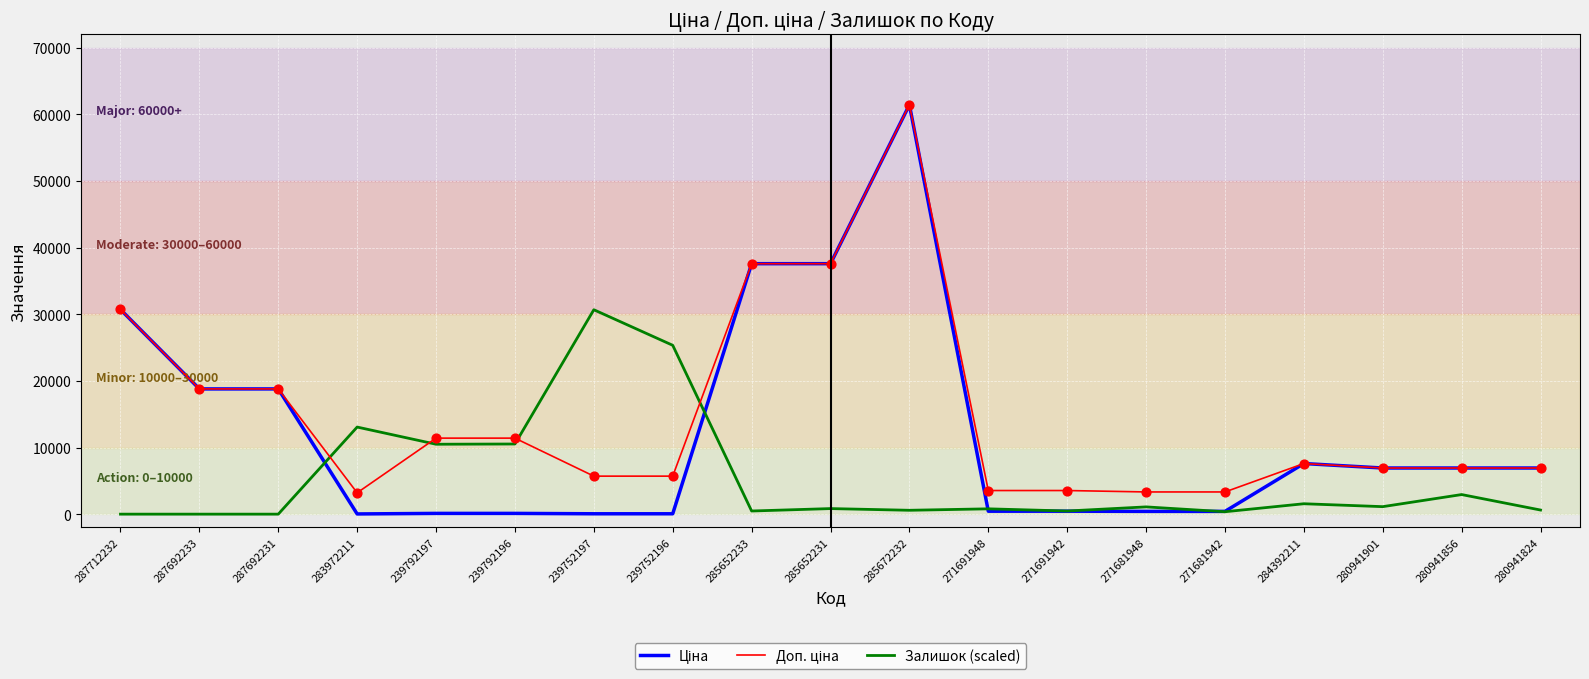

At which category is the sum across all series the highest?

285672232